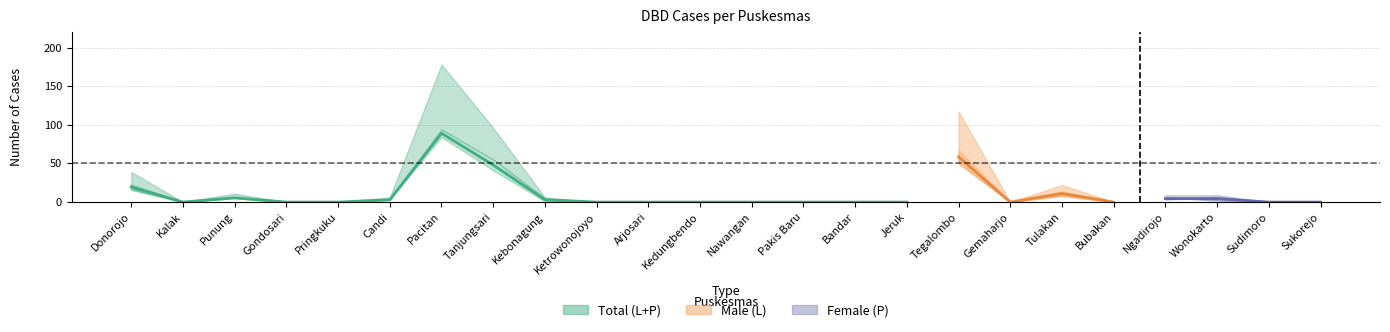

The value of Female (P) at Donorojo is 34. True or false?

False